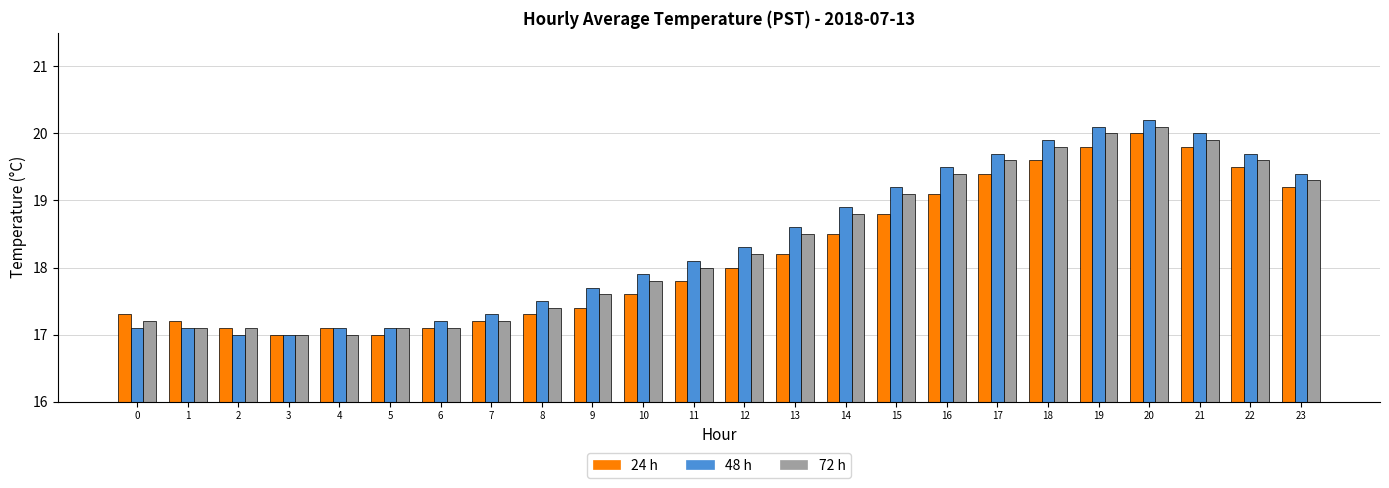

Reading left to right, extract all data points from this chart.

24 h: 17.3	17.2	17.1	17.0	17.1	17.0	17.1	17.2	17.3	17.4	17.6	17.8	18.0	18.2	18.5	18.8	19.1	19.4	19.6	19.8	20.0	19.8	19.5	19.2
48 h: 17.1	17.1	17.0	17.0	17.1	17.1	17.2	17.3	17.5	17.7	17.9	18.1	18.3	18.6	18.9	19.2	19.5	19.7	19.9	20.1	20.2	20.0	19.7	19.4
72 h: 17.2	17.1	17.1	17.0	17.0	17.1	17.1	17.2	17.4	17.6	17.8	18.0	18.2	18.5	18.8	19.1	19.4	19.6	19.8	20.0	20.1	19.9	19.6	19.3